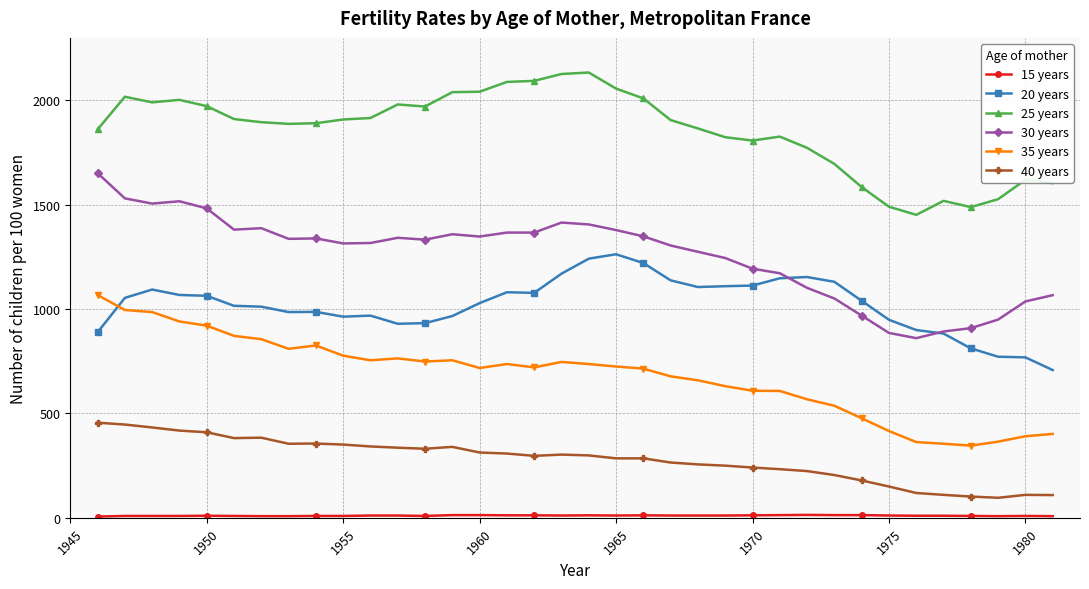

True or false: 20 years has more than 2 interior local peaks.

True